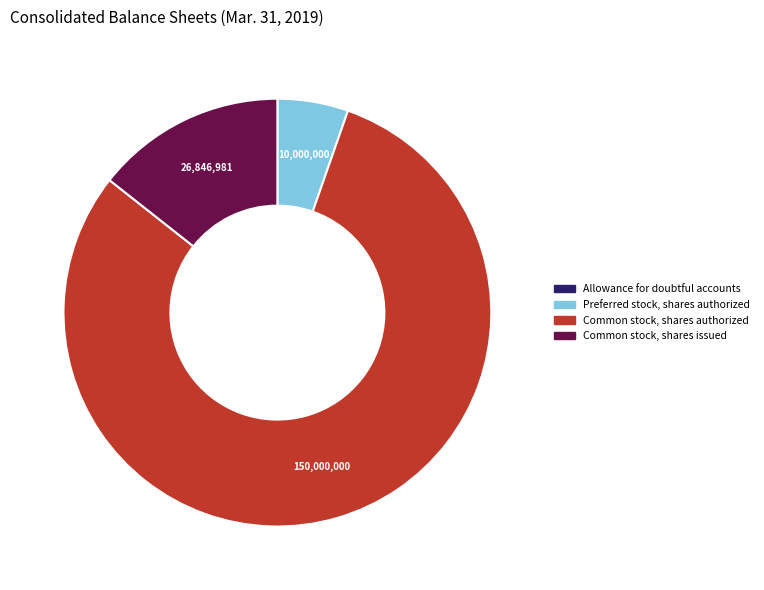

True or false: Common stock, shares authorized accounts for 80% of the total.

True